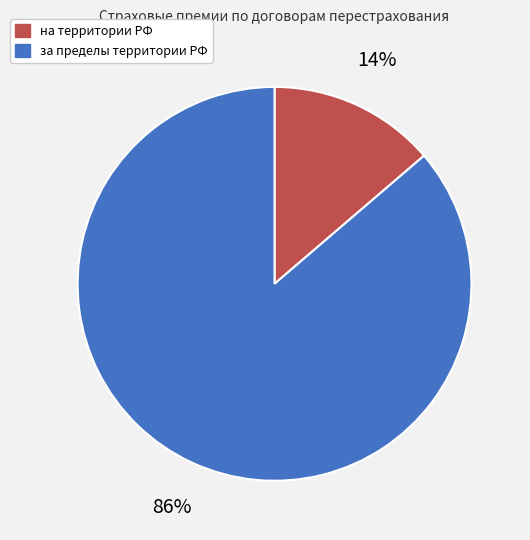

To the nearest percent, what is the average slice percentage?

50%